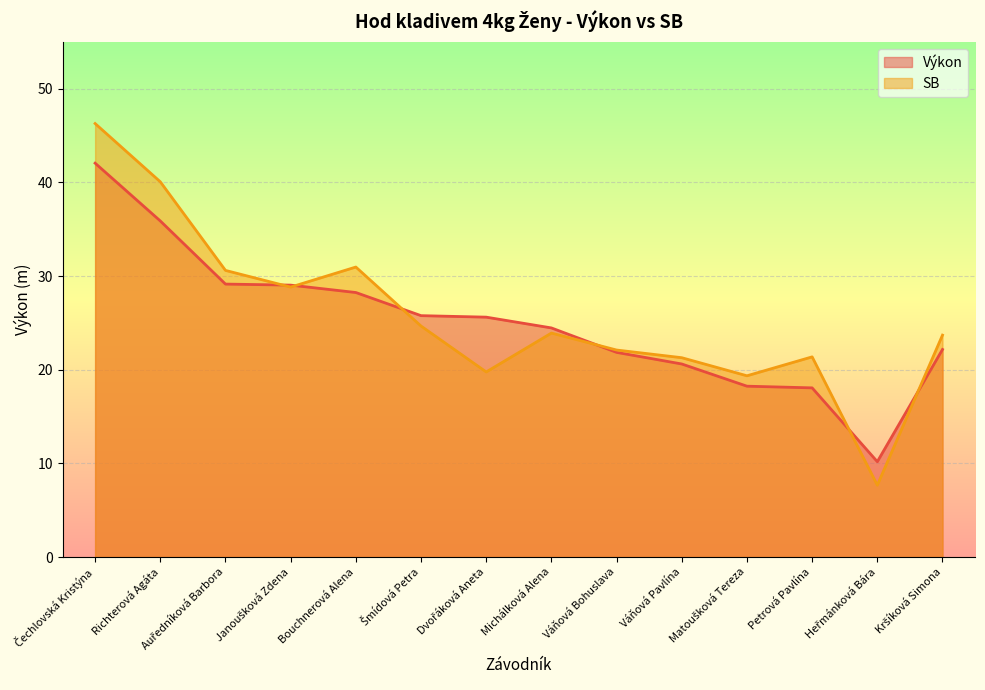

List the series in order of their peak value, lowest first.

Výkon, SB